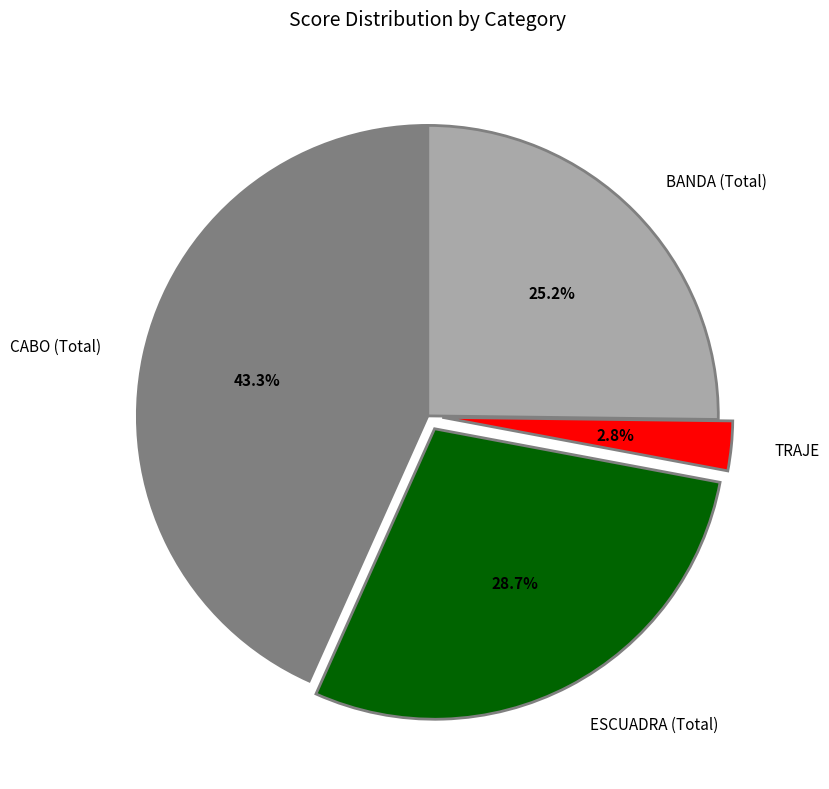

Does any single category account for the majority?

No